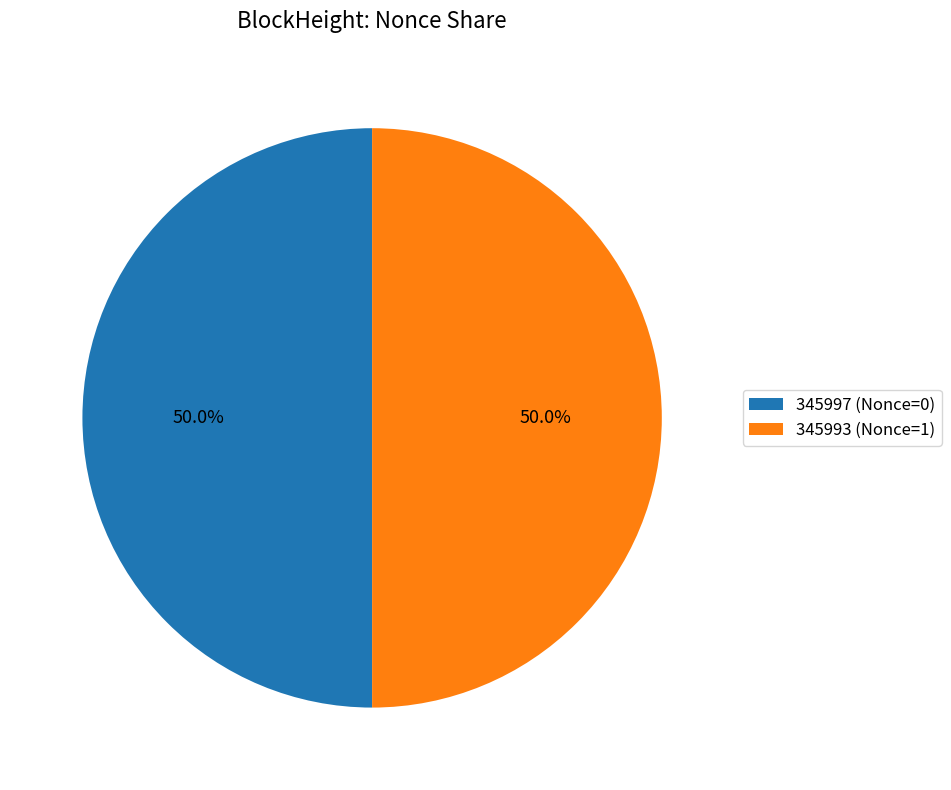

To the nearest percent, what portion does 345993 represent?

50%